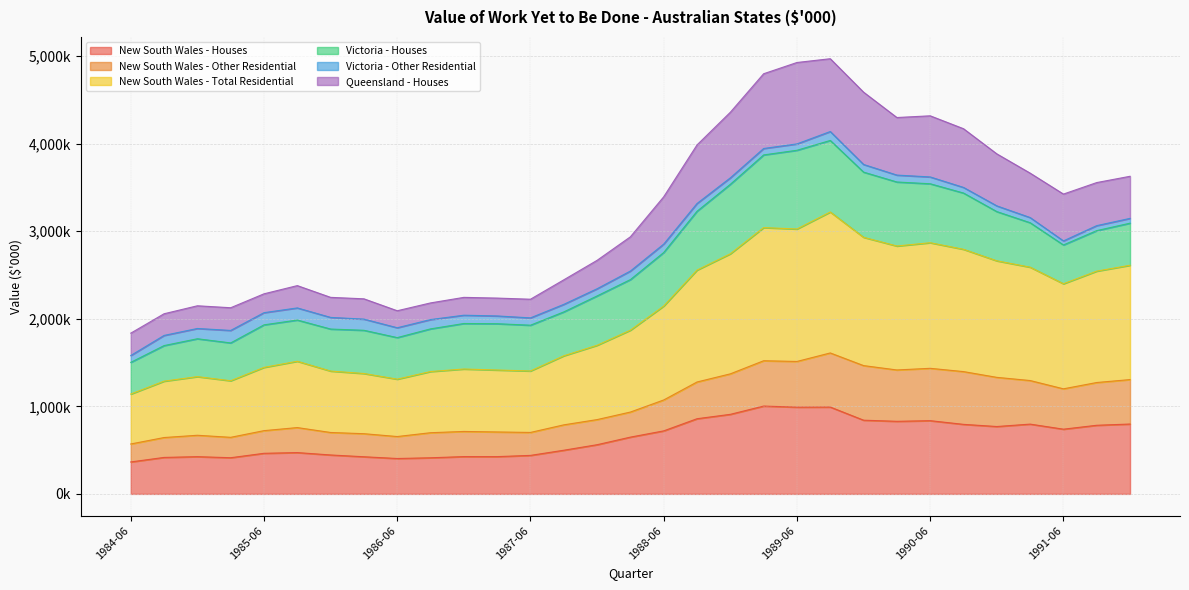

What is the lowest value of the New South Wales - Houses series?

365100